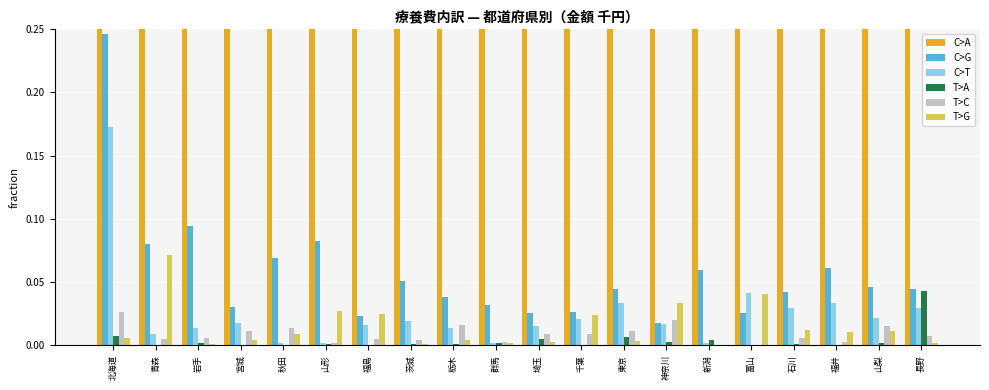

Is it true that T>G equals 0.0 at 群馬?

True